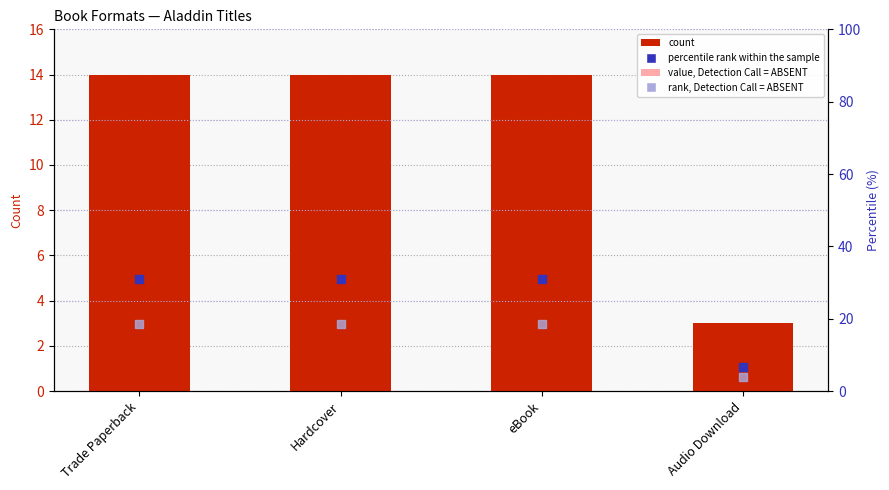

Which series has the largest total across all categories?

percentile rank within the sample